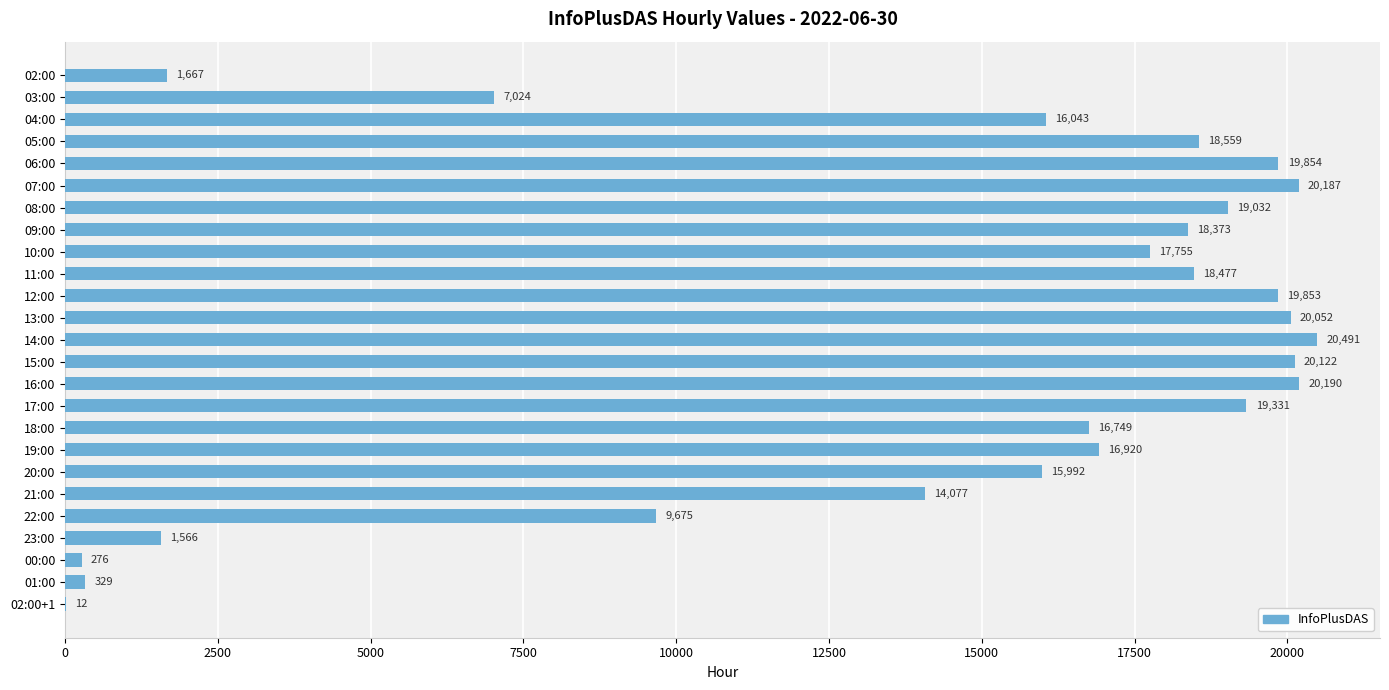

What is the sum of the values at 15:00 and 22:00?

29797